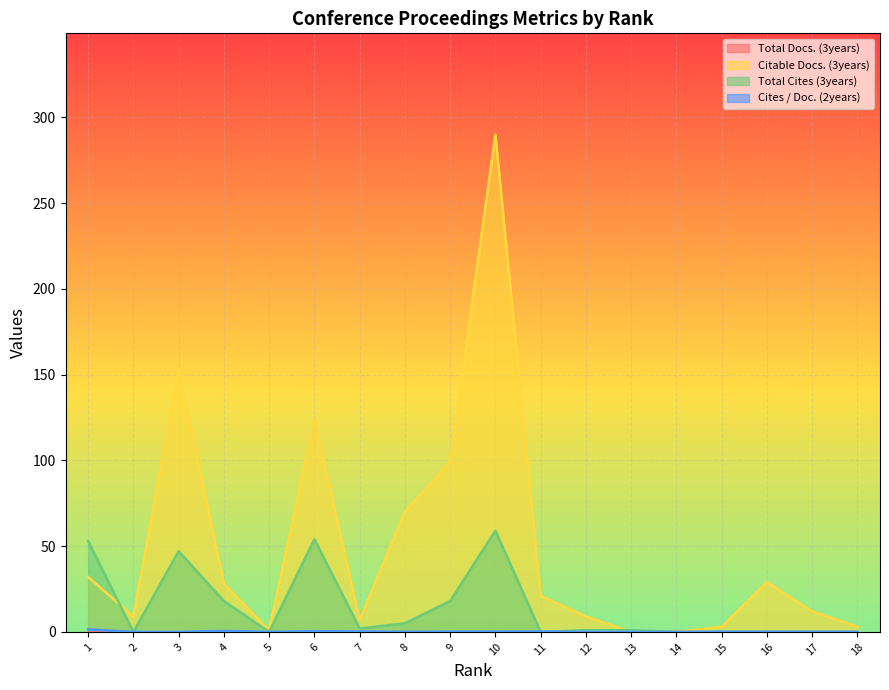

What is the value of the Citable Docs. (3years) point at the 17th from the left?

9.0